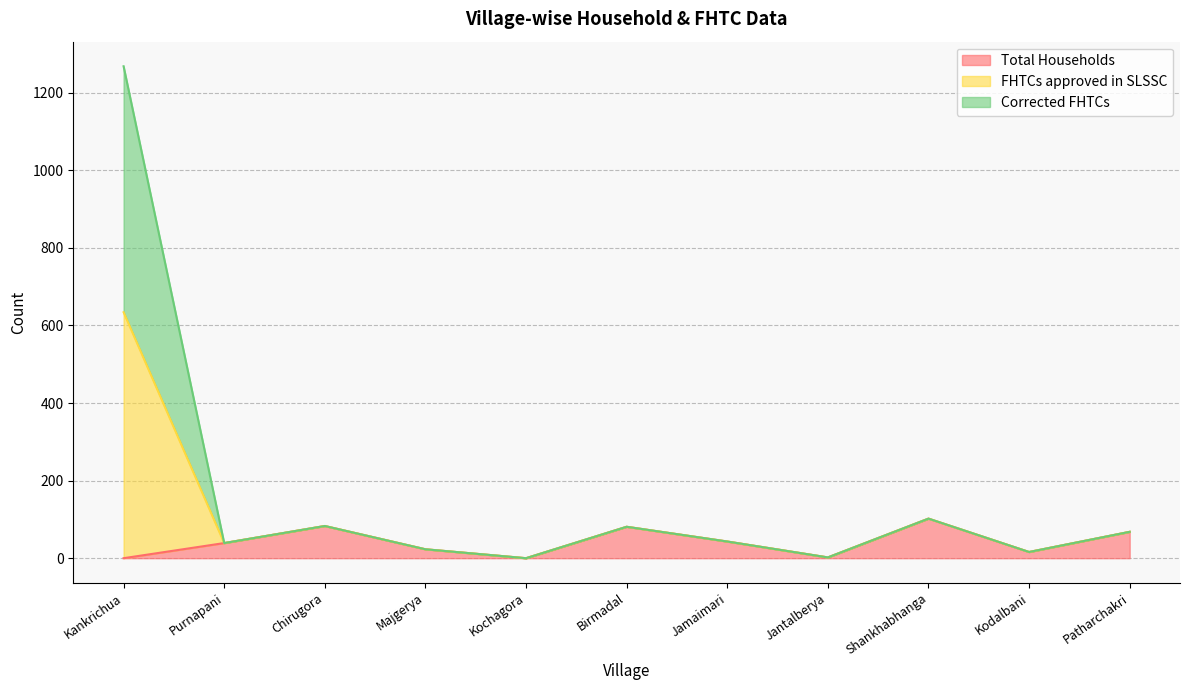

What is the difference between the Corrected FHTCs values at Shankhabhanga and Patharchakri?

34